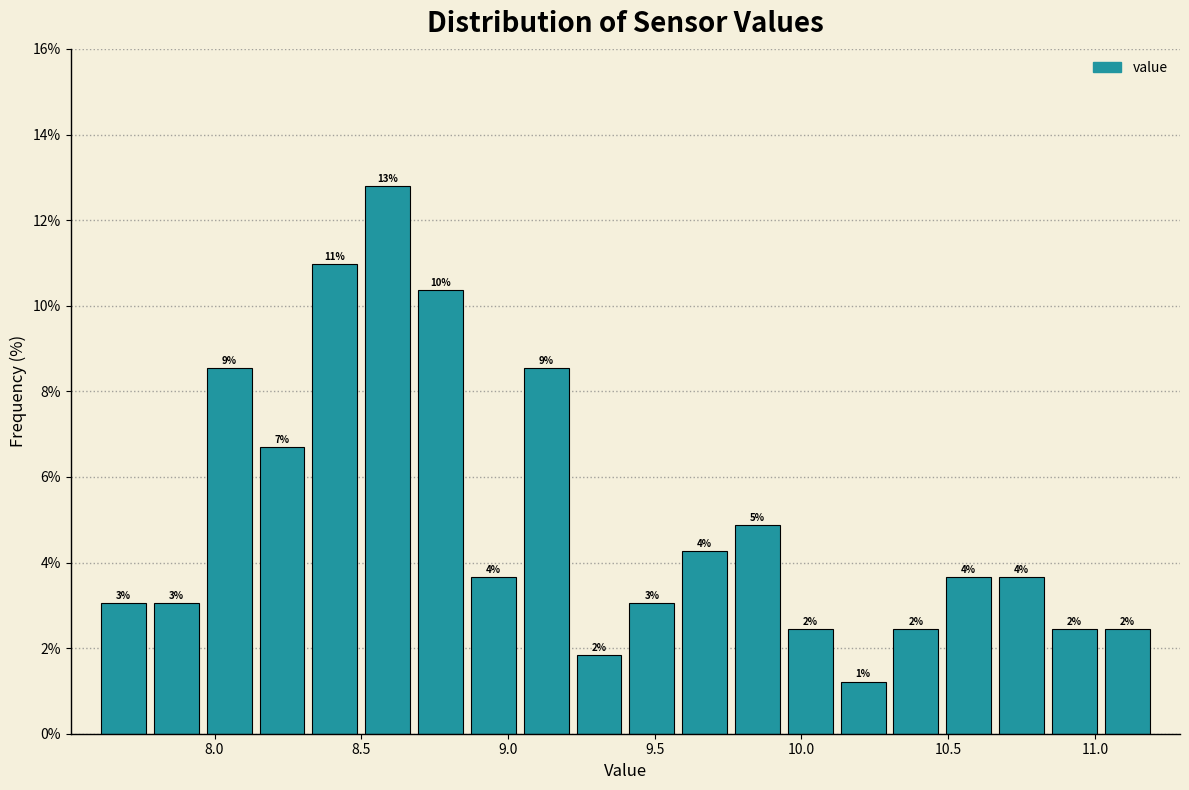

Read against the x-axis, roughly where is the centre of the tallest bar?

8.60